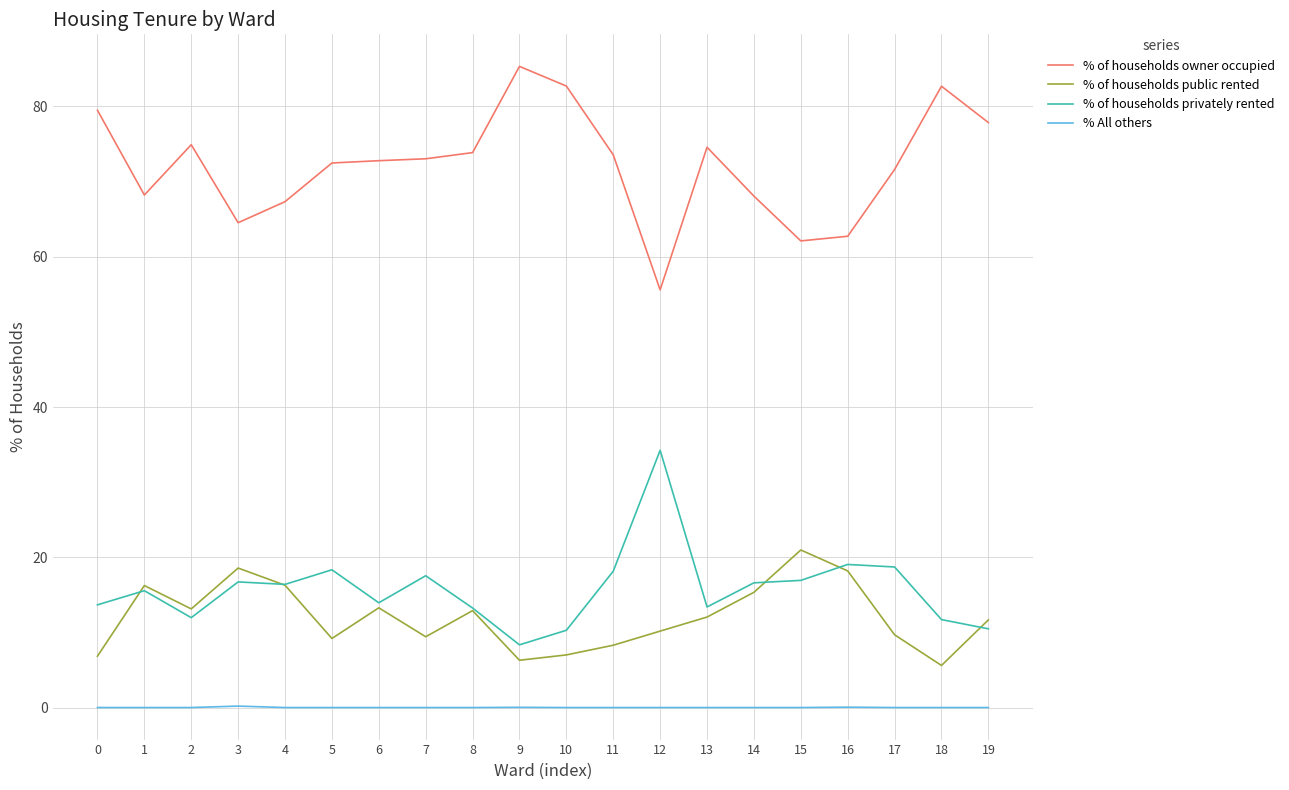

True or false: % of households owner occupied and % of households privately rented cross at least once.

False